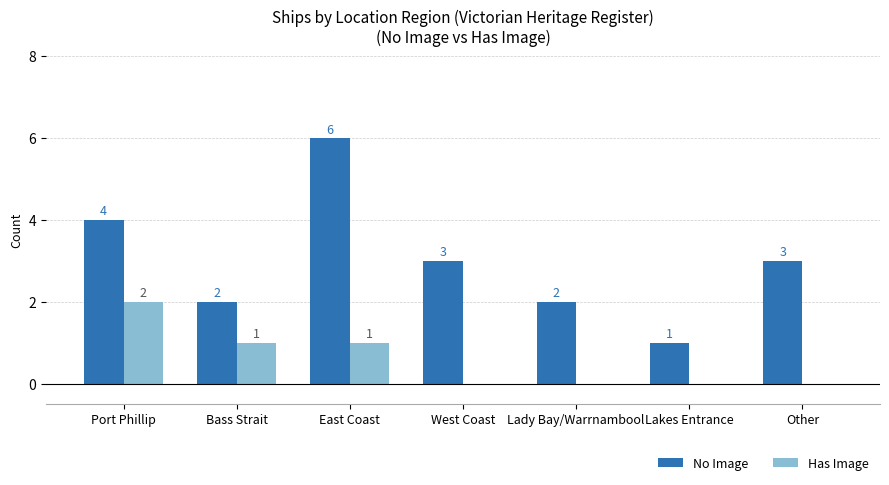

How many groups of bars are there?

7